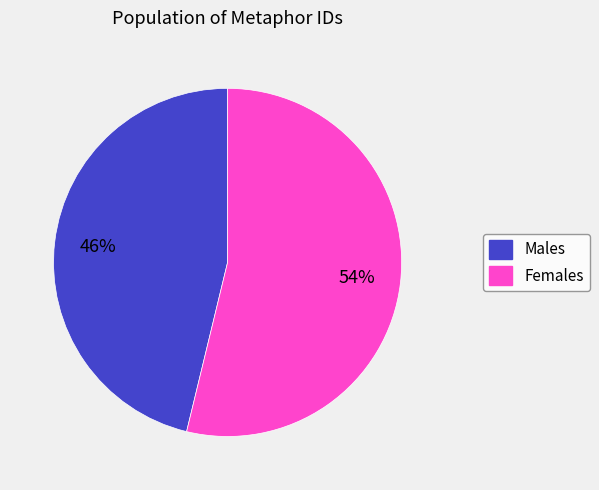

To the nearest percent, what is the average slice percentage?

50%